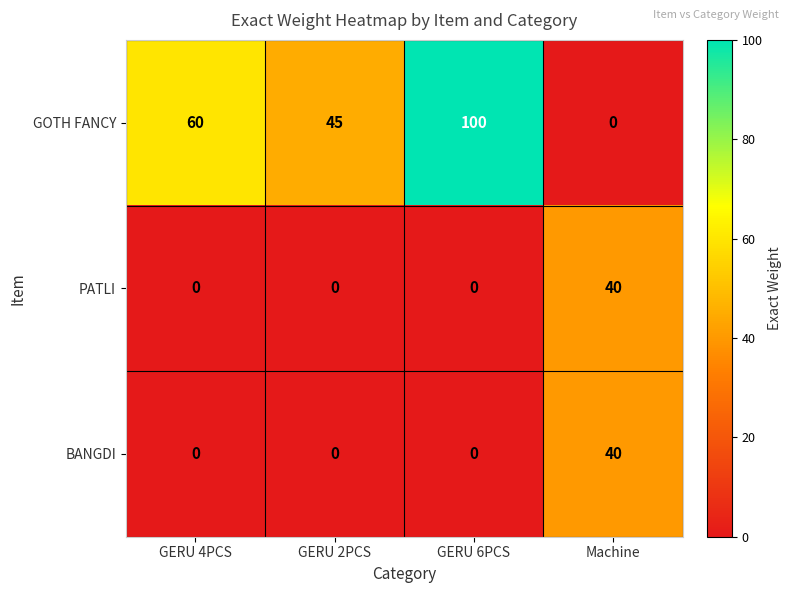

True or false: GOTH FANCY has a value of 100 at GERU 6PCS.

True